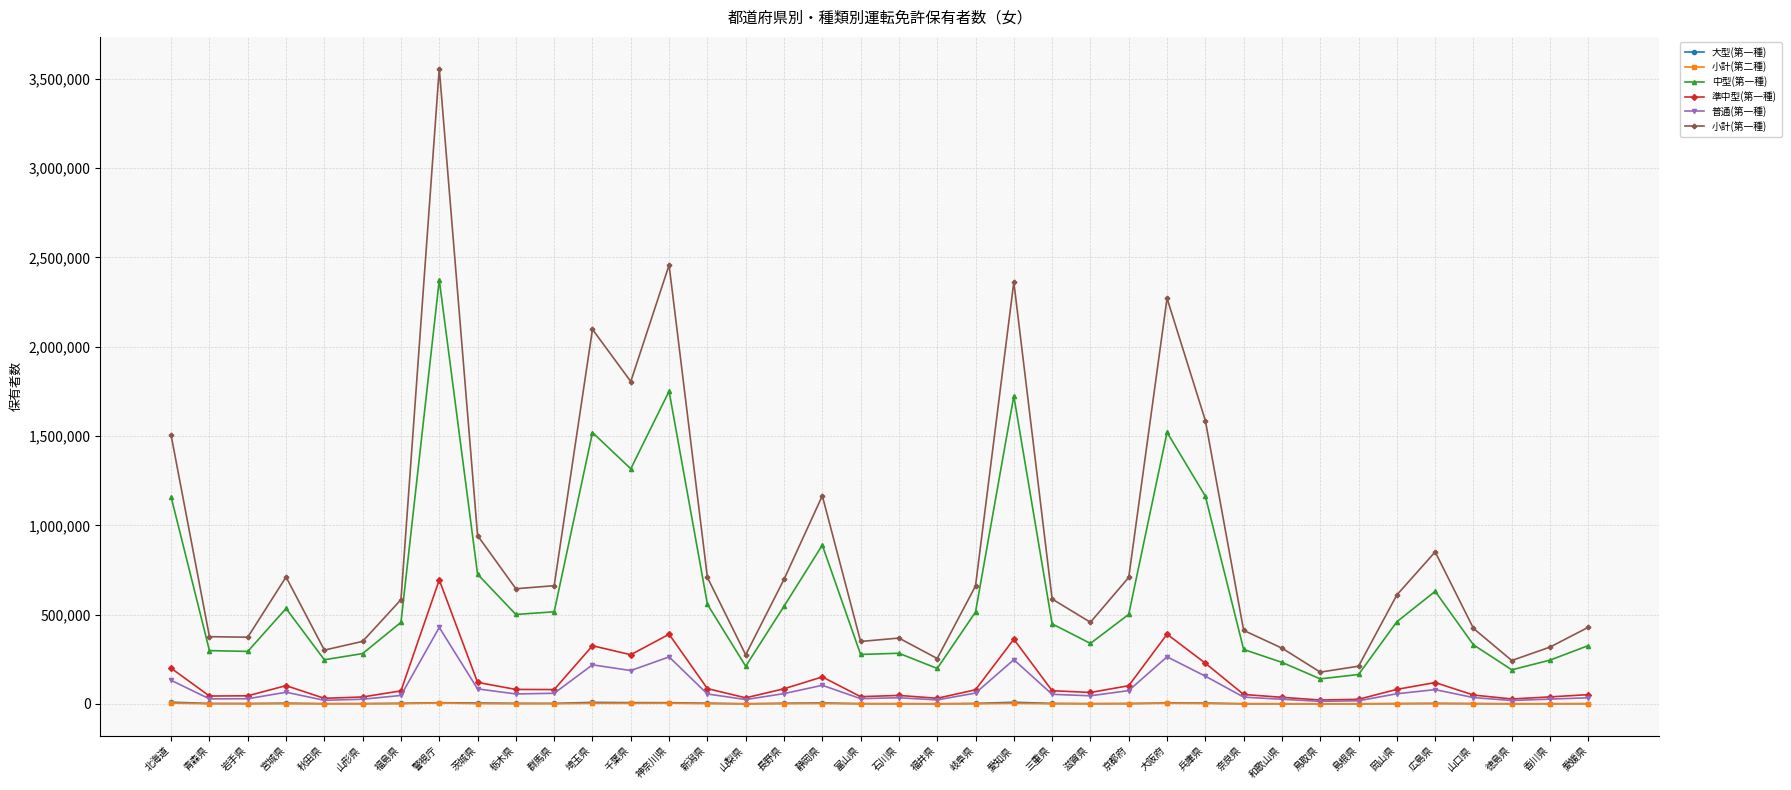

How many lines are shown in the chart?

6